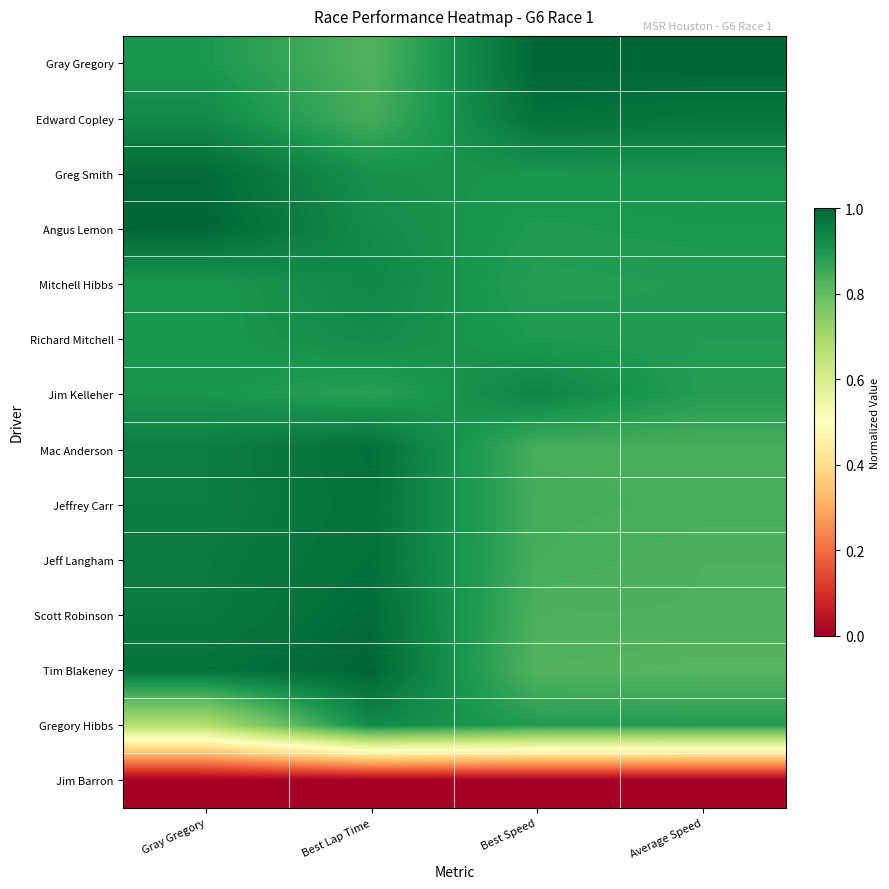

Rank the series at Average Speed from highest to lowest value.

Gray Gregory, Edward Copley, Greg Smith, Angus Lemon, Mitchell Hibbs, Richard Mitchell, Gregory Hibbs, Jim Kelleher, Mac Anderson, Jeffrey Carr, Jeff Langham, Scott Robinson, Tim Blakeney, Jim Barron